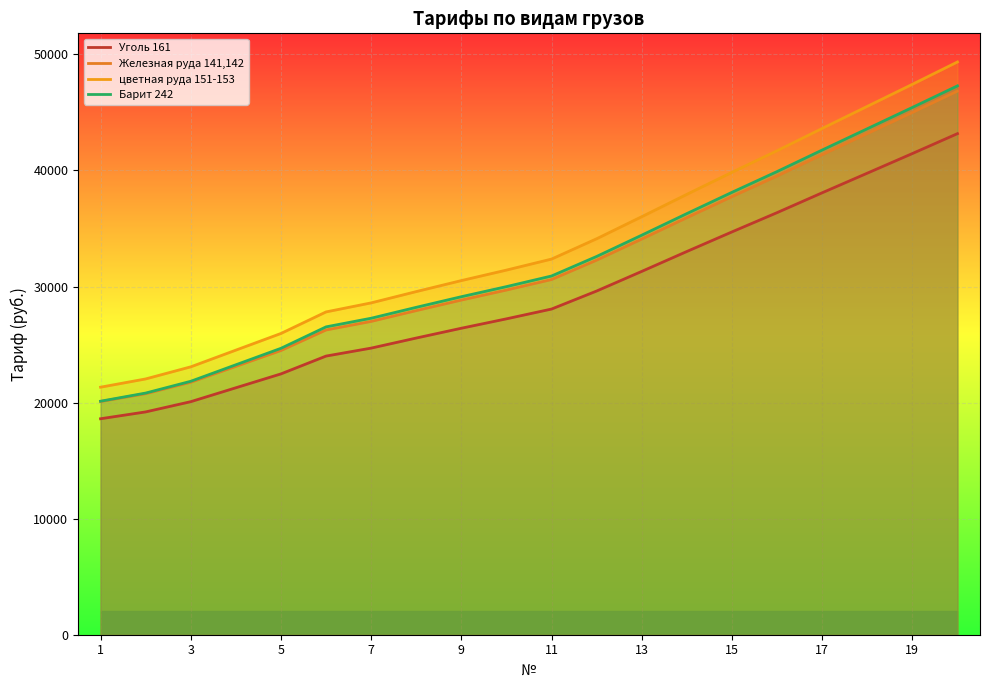

What is the value of the Барит 242 point at the 8th from the left?

28210.2